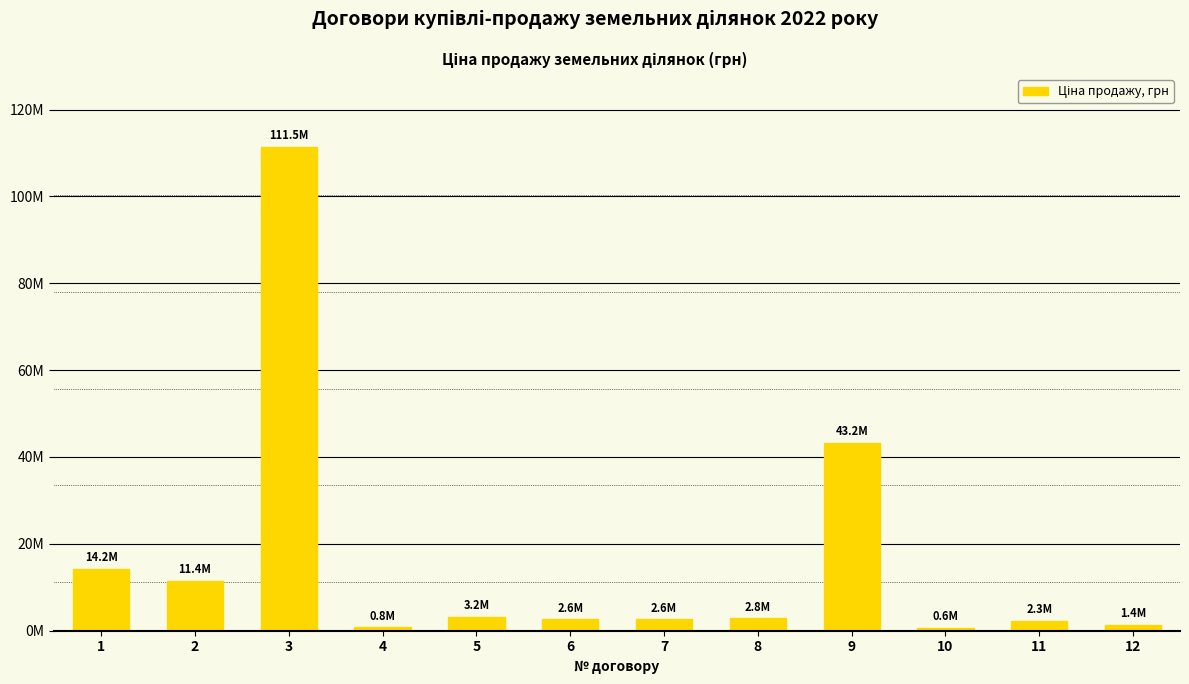

Reading right to left, transcribe all the data shown in this chart.

12=1406000	11=2336000	10=617000	9=43241000	8=2820000	7=2601000	6=2597000	5=3170000	4=764000	3=111465000	2=11424000	1=14209000